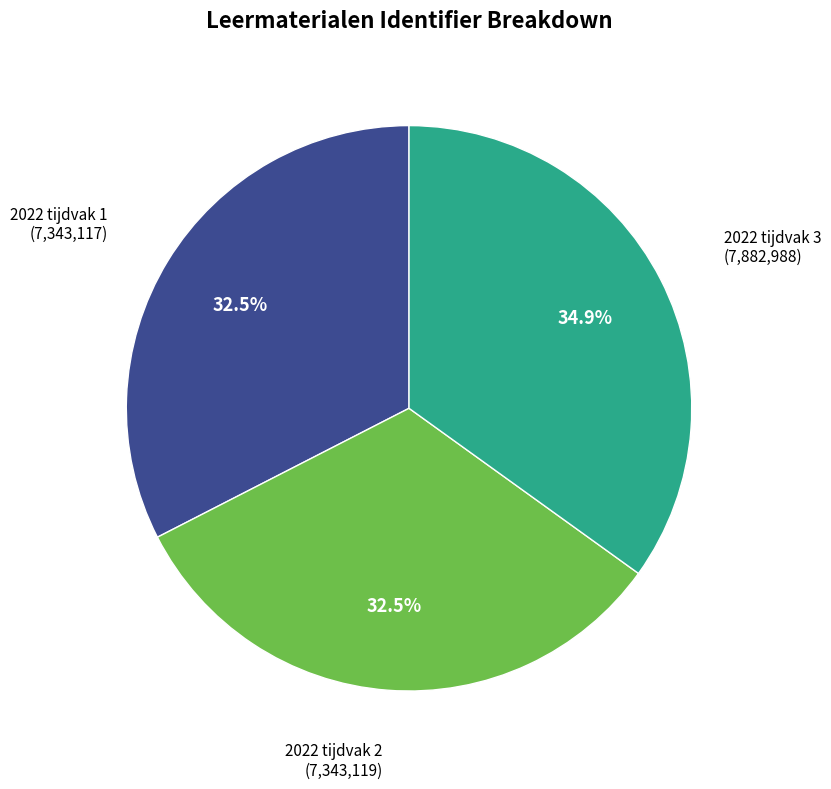

How much of the chart is everything except 2022 tijdvak 1?

67.5%